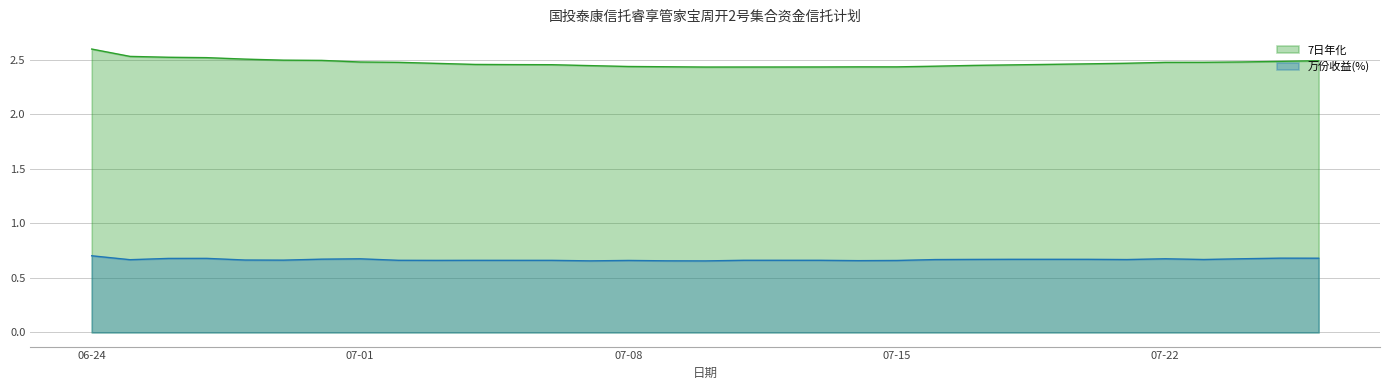

What is the lowest value of the 7日年化 series?

2.4